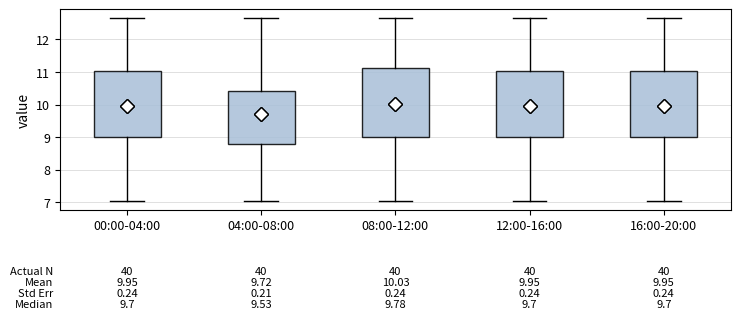

Which box's median line is the lowest?

04:00-08:00